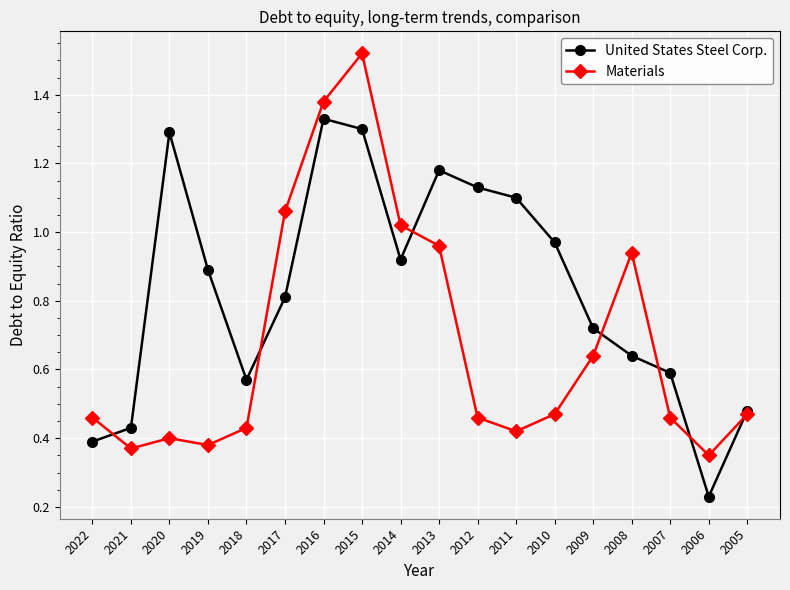

Between which two adjacent categories do United States Steel Corp. and Materials first intersect?

2022 and 2021